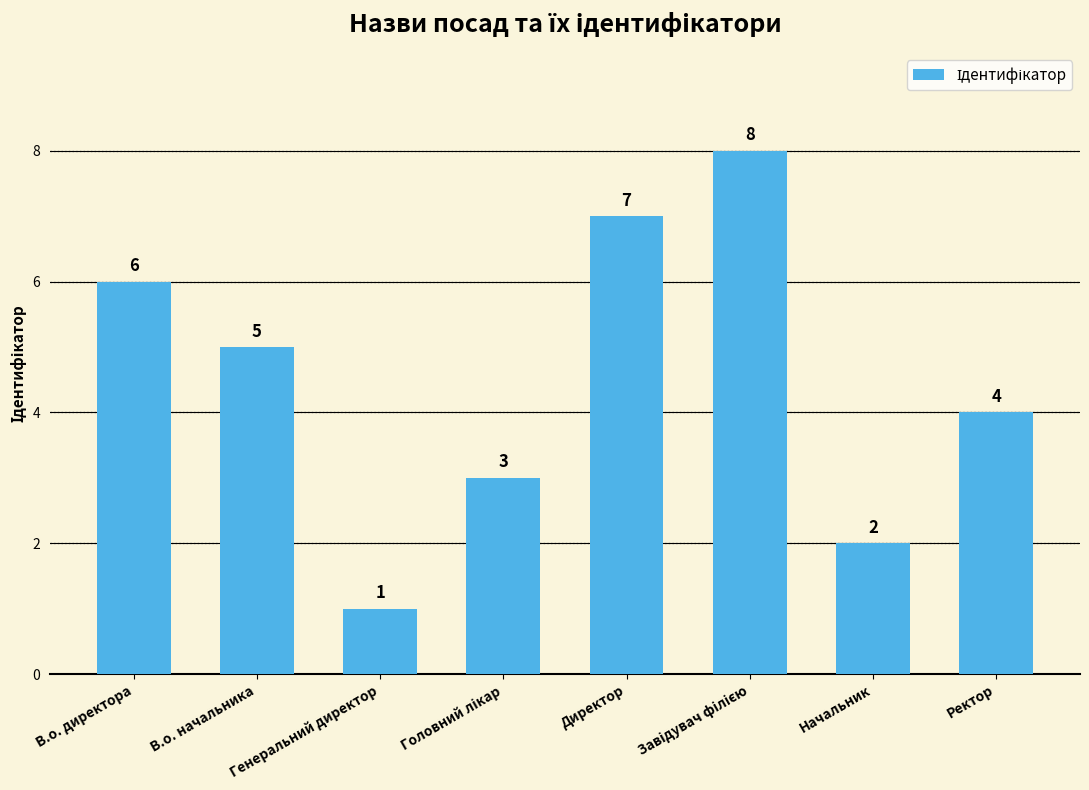

What value does the data have at Ректор?

4